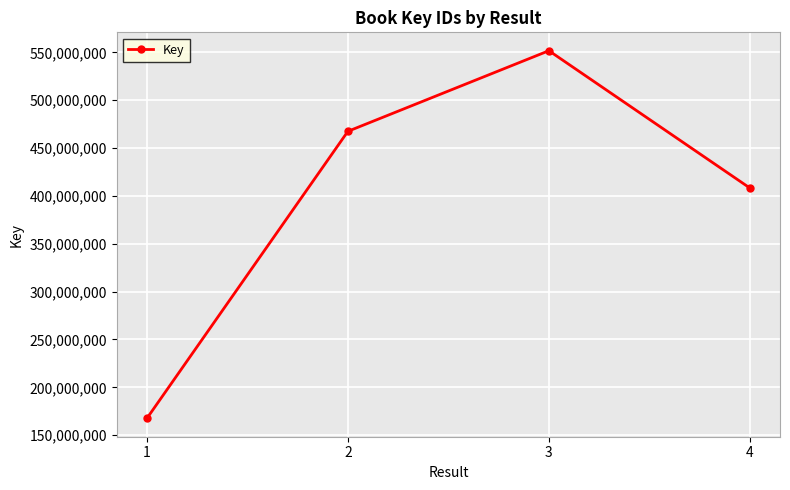

Between 2 and 4, which is larger?

2